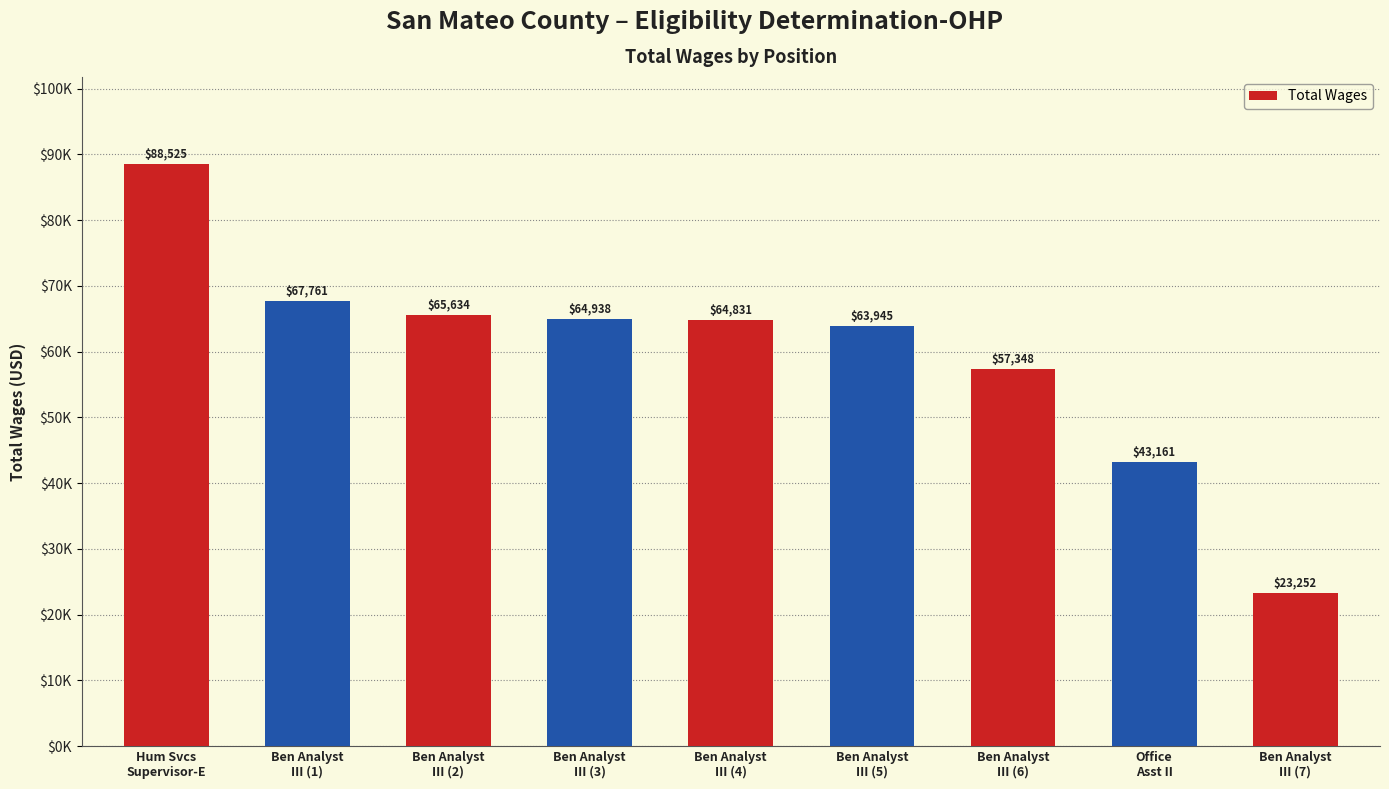

What is the average value?

59933